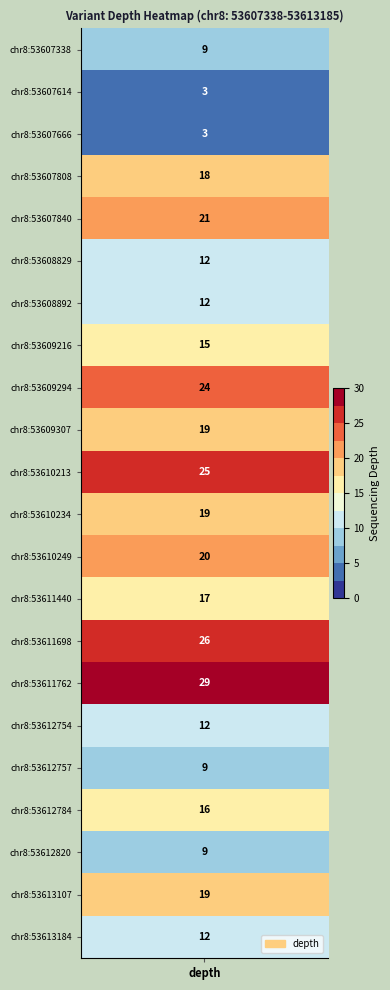

Reading left to right, what are all the values shown in this chart?

depth_values=9	1=3	2=3	3=18	4=21	5=12	6=12	7=15	8=24	9=19	10=25	11=19	12=20	13=17	14=26	15=29	16=12	17=9	18=16	19=9	20=19	21=12